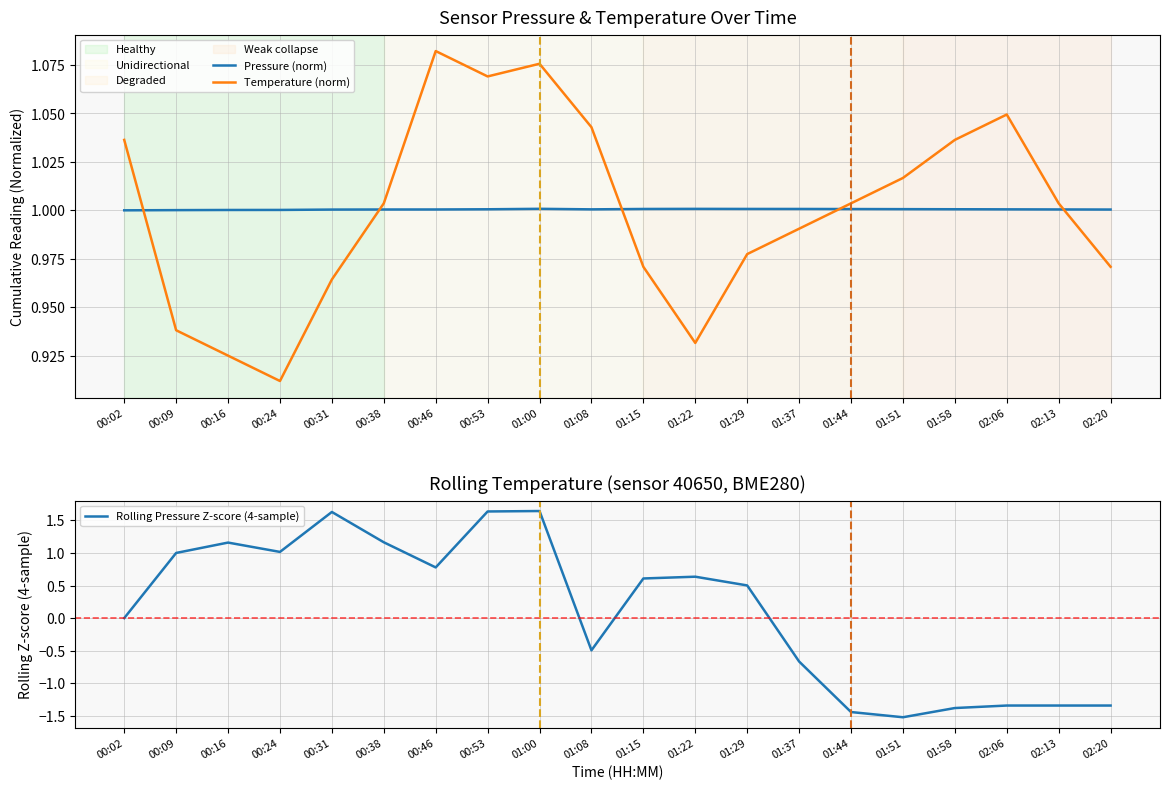

What is the label of the 17th point from the left?

01:58